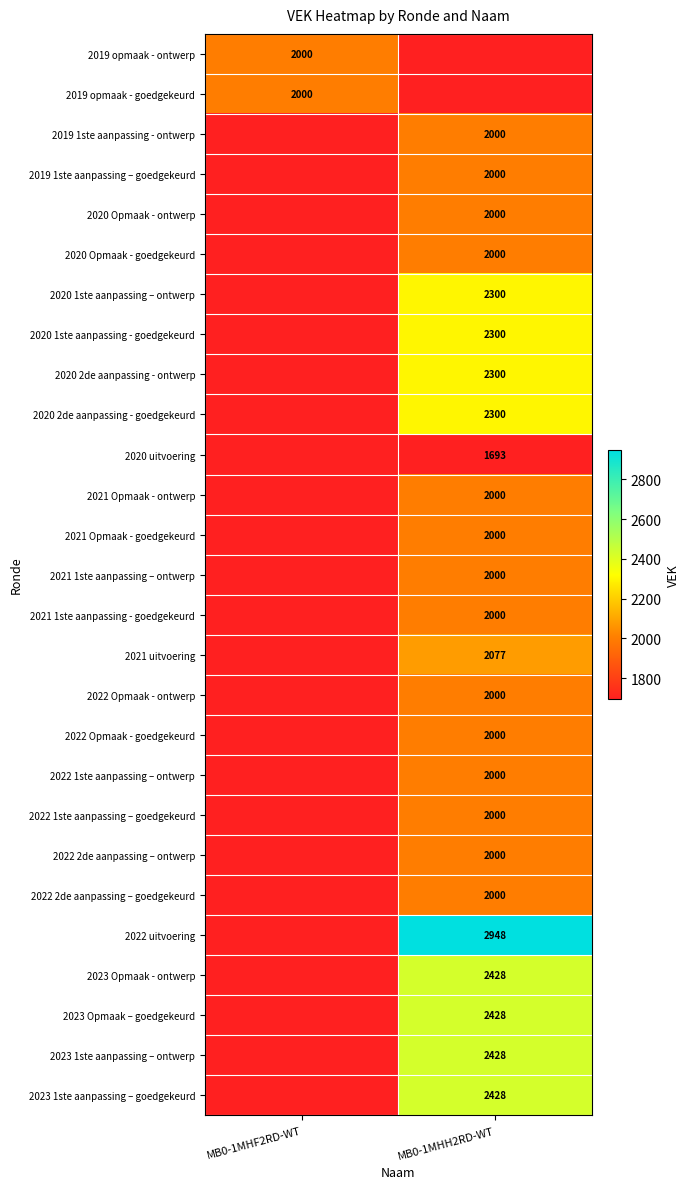

What is the difference between the 2019 opmaak - ontwerp values at MB0-1MHH2RD-WT and MB0-1MHF2RD-WT?

2000